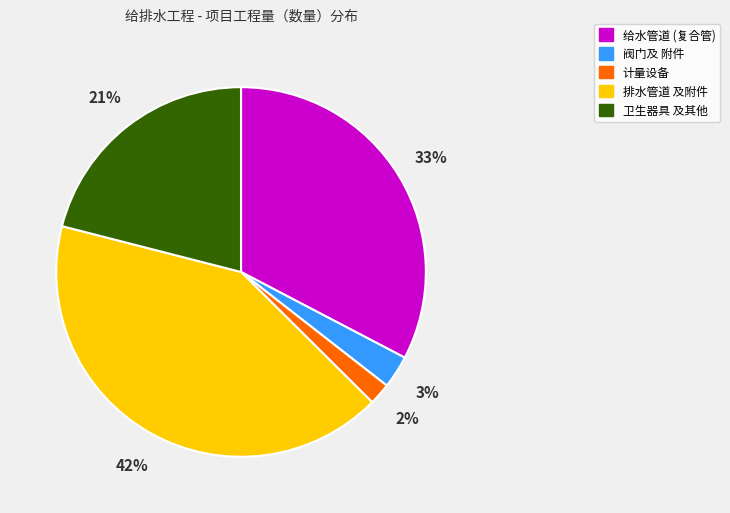

To the nearest percent, what is the difference between the largest and smallest slice percentages?

40%